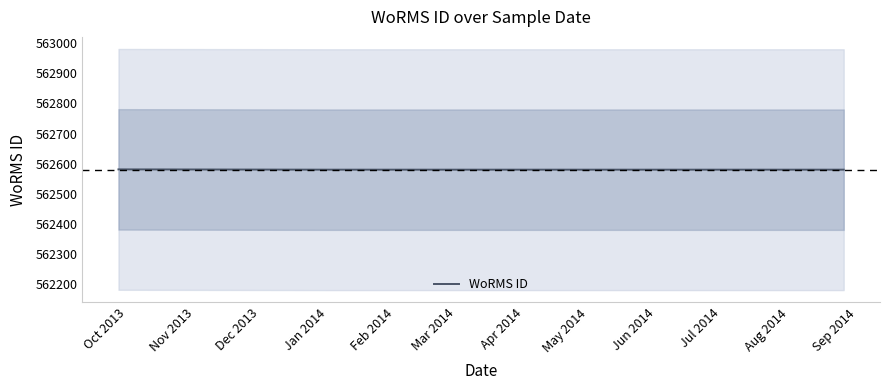

At which label is the value closest to 562580?

Jan 2014